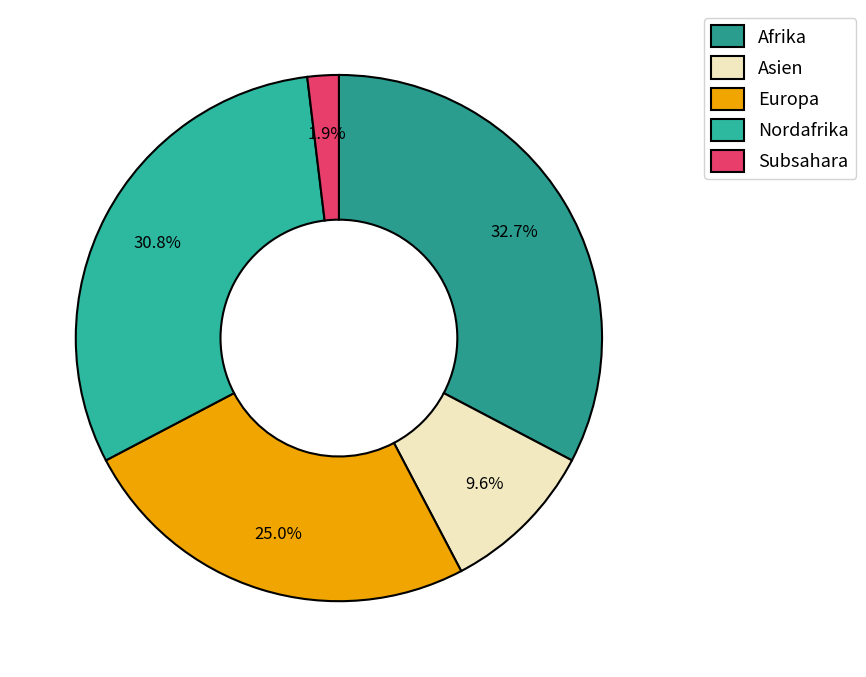

Approximately how many times larger is the value at Asien compared to Nordafrika?

0.3